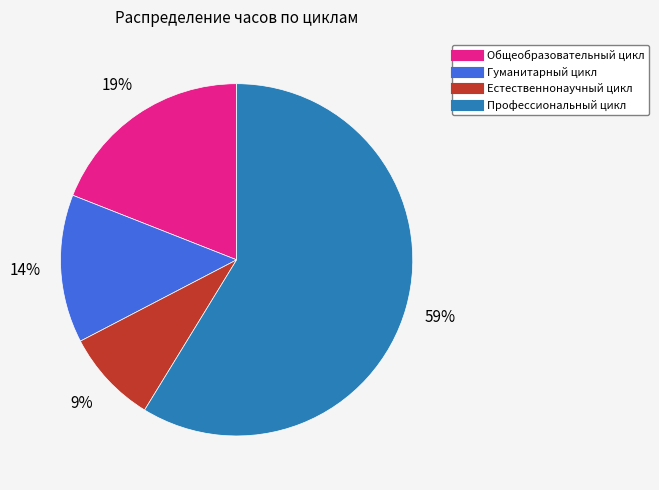

Is it true that Общеобразовательный цикл is 19% of the pie?

True